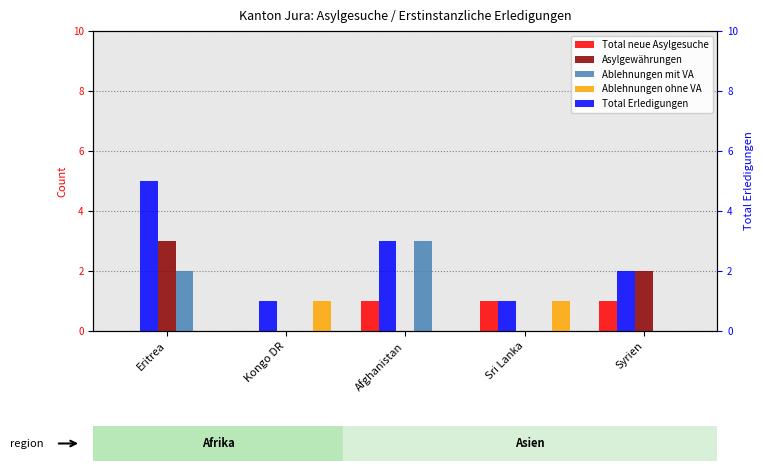

Is it true that Total Erledigungen equals 1 at Kongo DR?

True